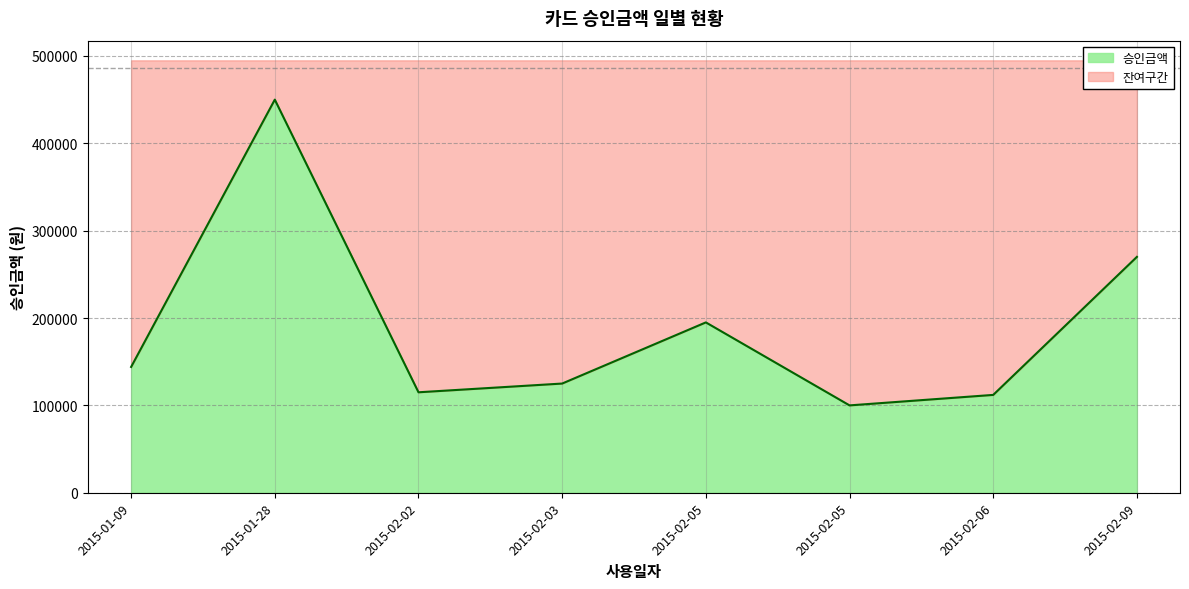

True or false: the data shows 774774 at 2015-01-28.

False